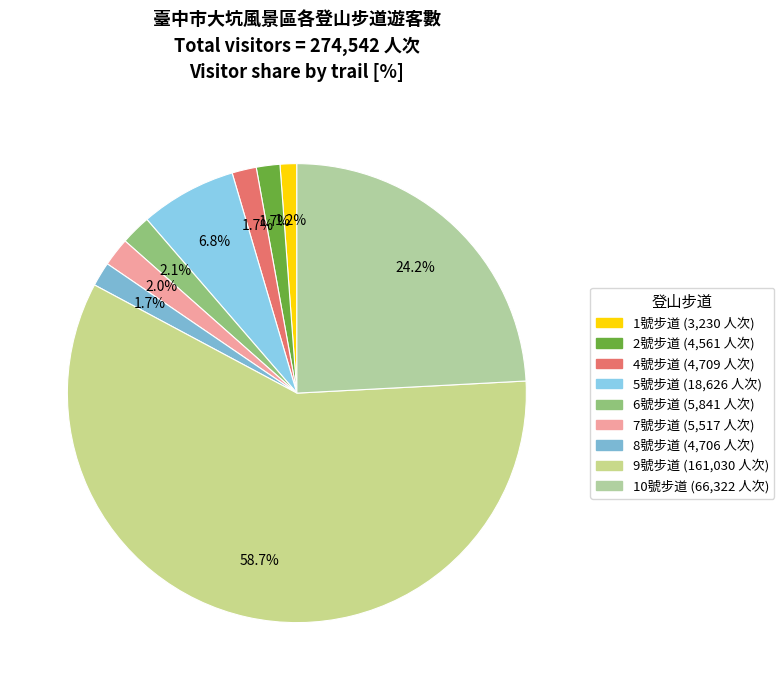

How many slices are in this pie chart?

9